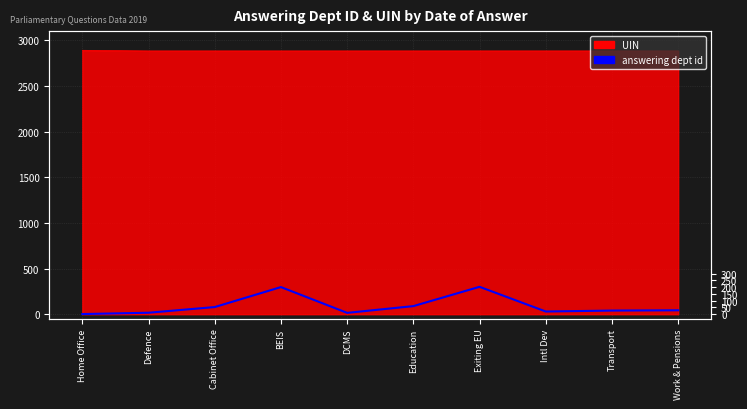

At which label is the value closest to 150?

Education